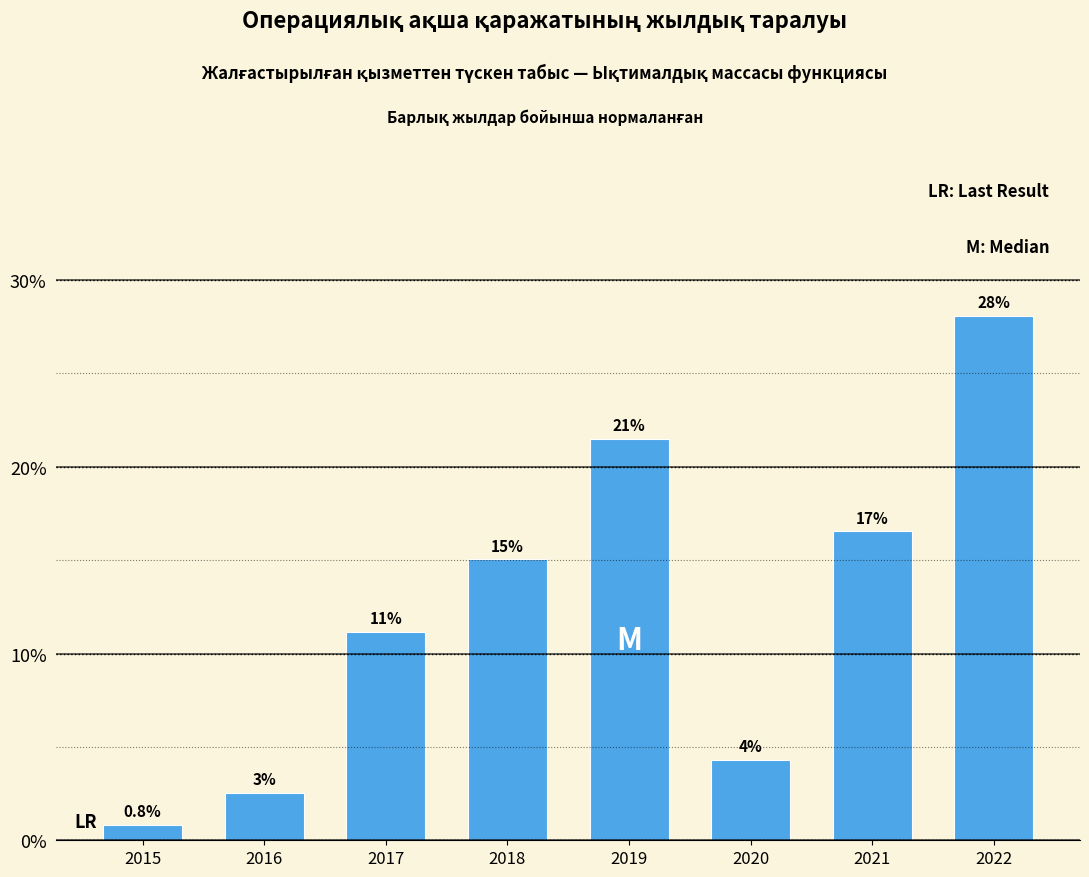

How many bars are there in total?

8